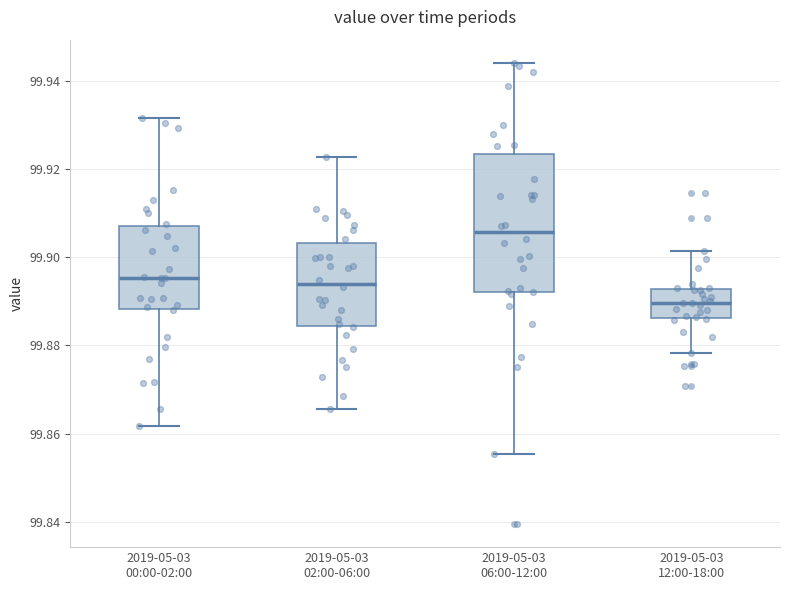

Which box has the lowest median line?

2019-05-03 12:00-18:00